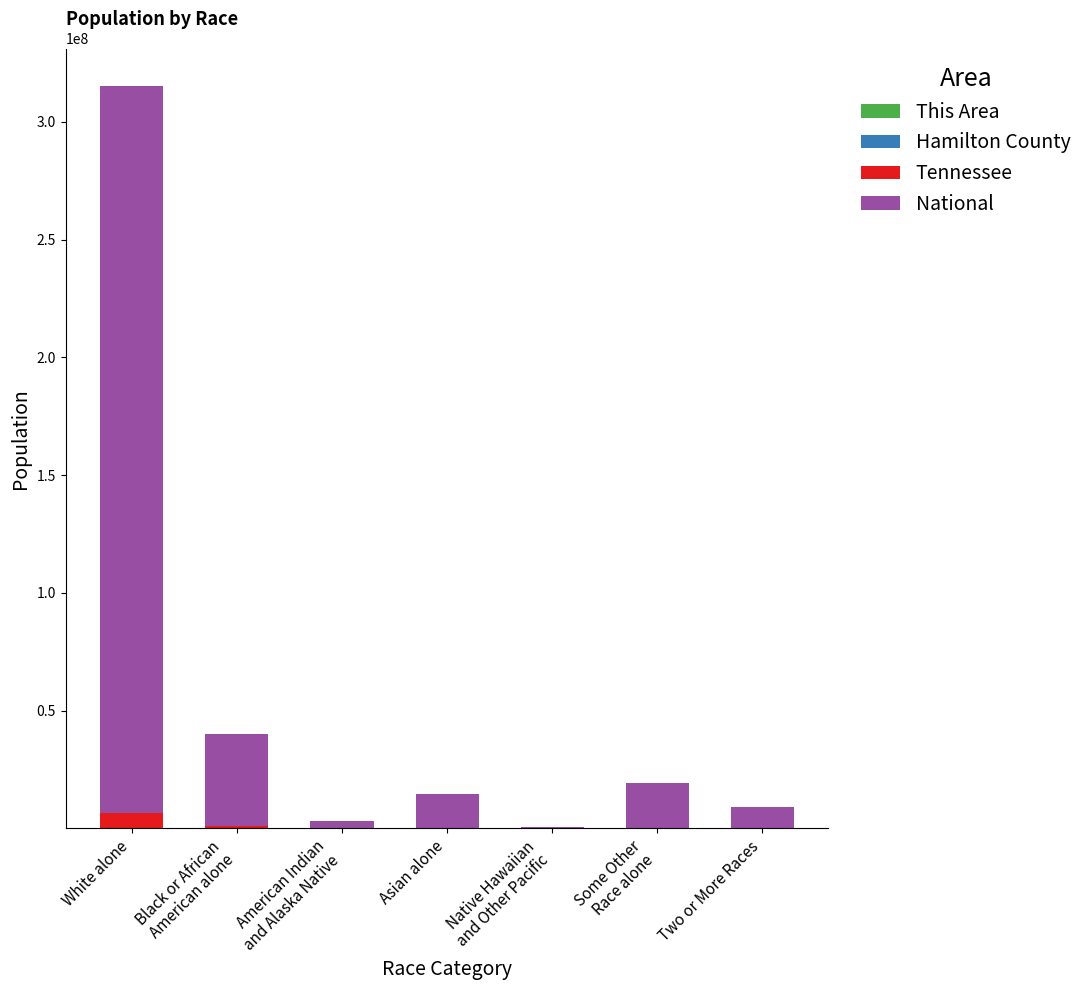

At which category is the sum across all series the highest?

White alone